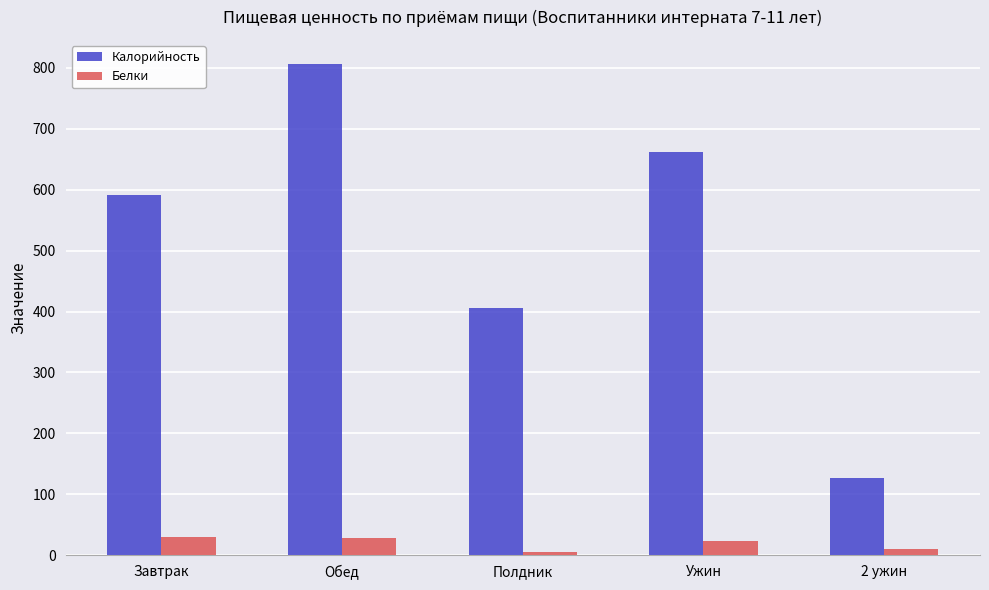

Are the bars horizontal?

No